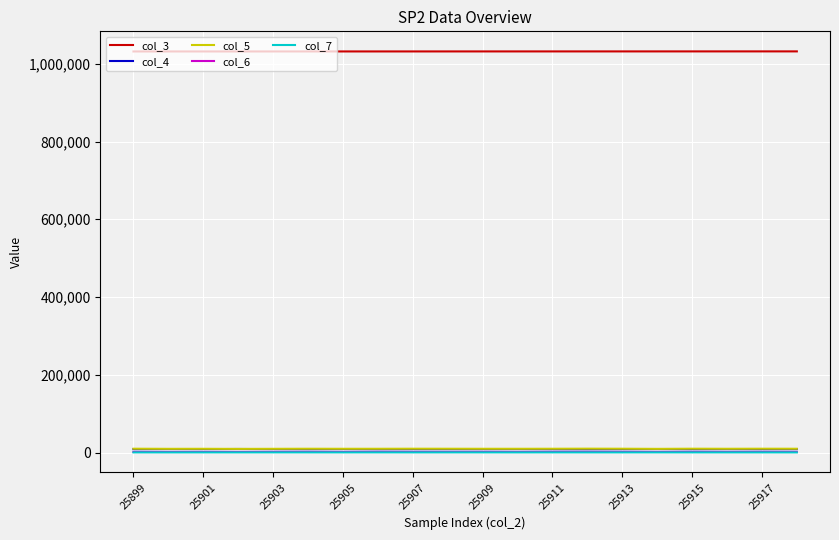

True or false: col_3 and col_7 intersect in this chart.

False